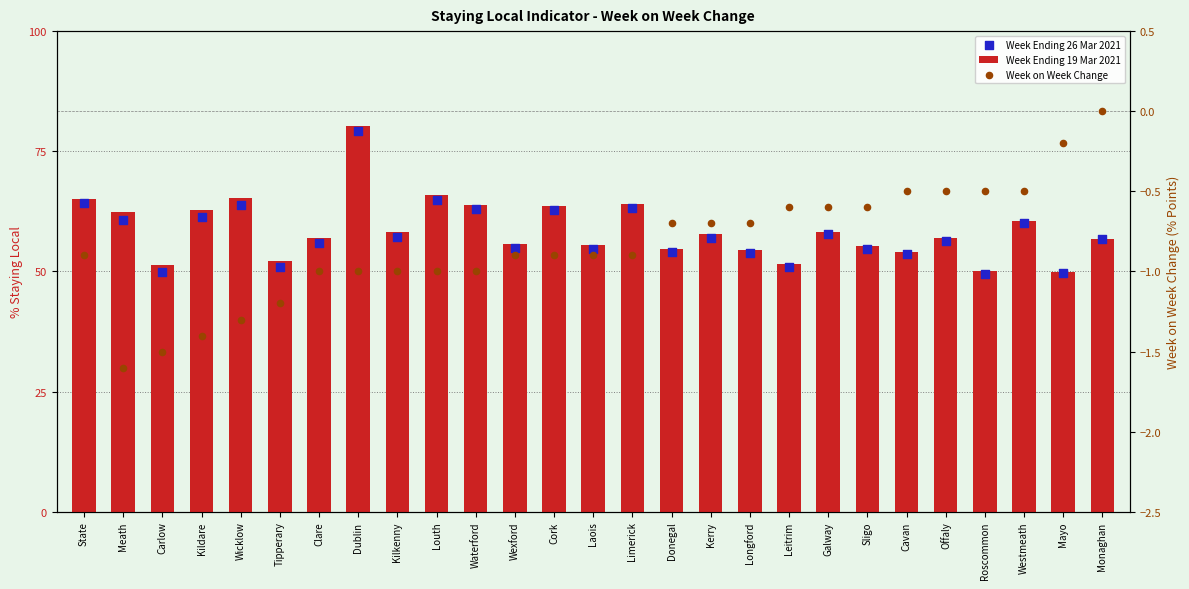

Which series has the largest total across all categories?

Week Ending 19 Mar 2021